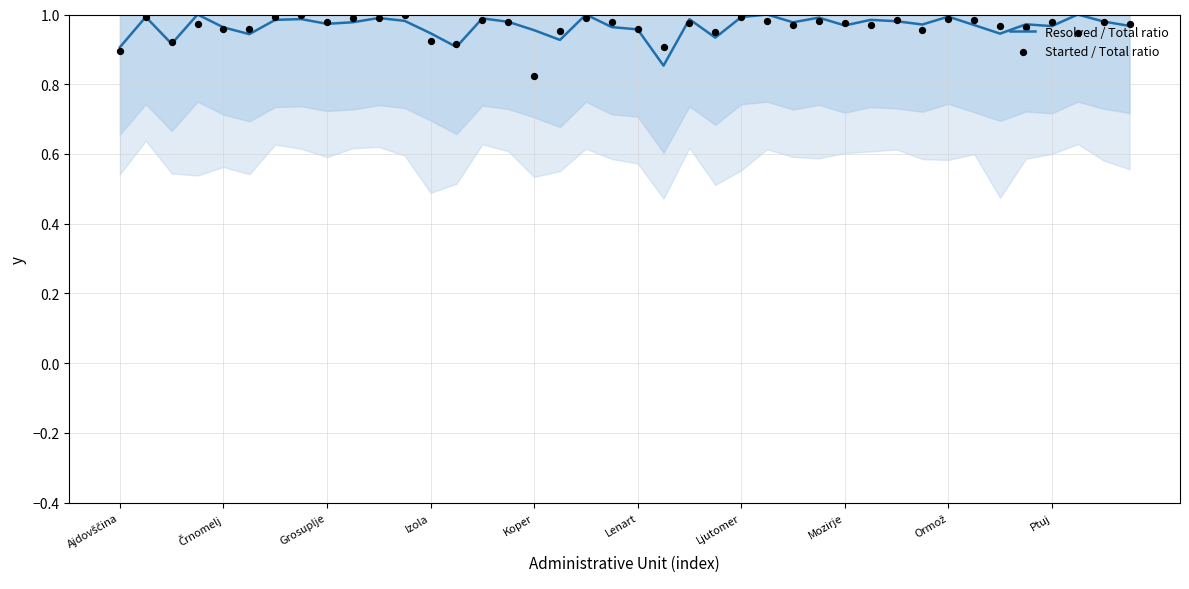

What is the total value across all series at 35?

1.9